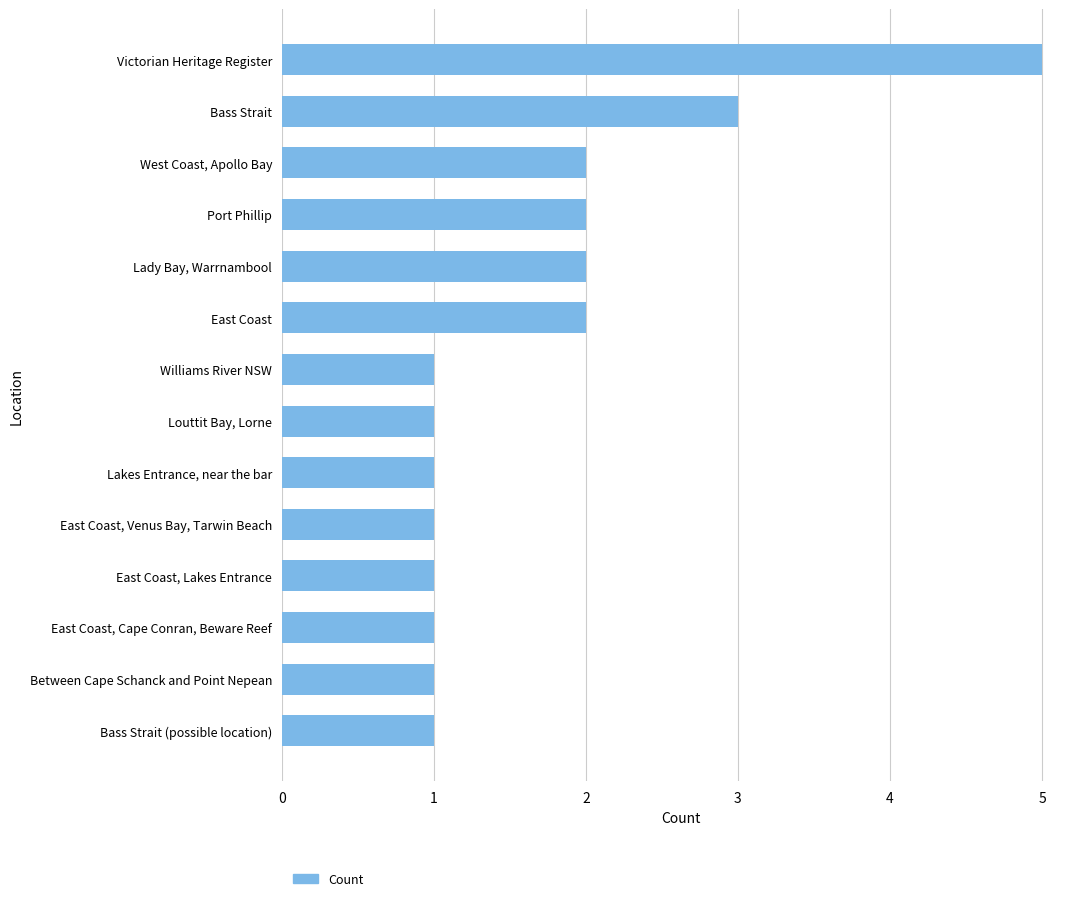

Reading top to bottom, extract all data points from this chart.

Victorian Heritage Register=5	Bass Strait=3	West Coast, Apollo Bay=2	Port Phillip=2	Lady Bay, Warrnambool=2	East Coast=2	Williams River NSW=1	Louttit Bay, Lorne=1	Lakes Entrance, near the bar=1	East Coast, Venus Bay, Tarwin Beach=1	East Coast, Lakes Entrance=1	East Coast, Cape Conran, Beware Reef=1	Between Cape Schanck and Point Nepean=1	Bass Strait (possible location)=1